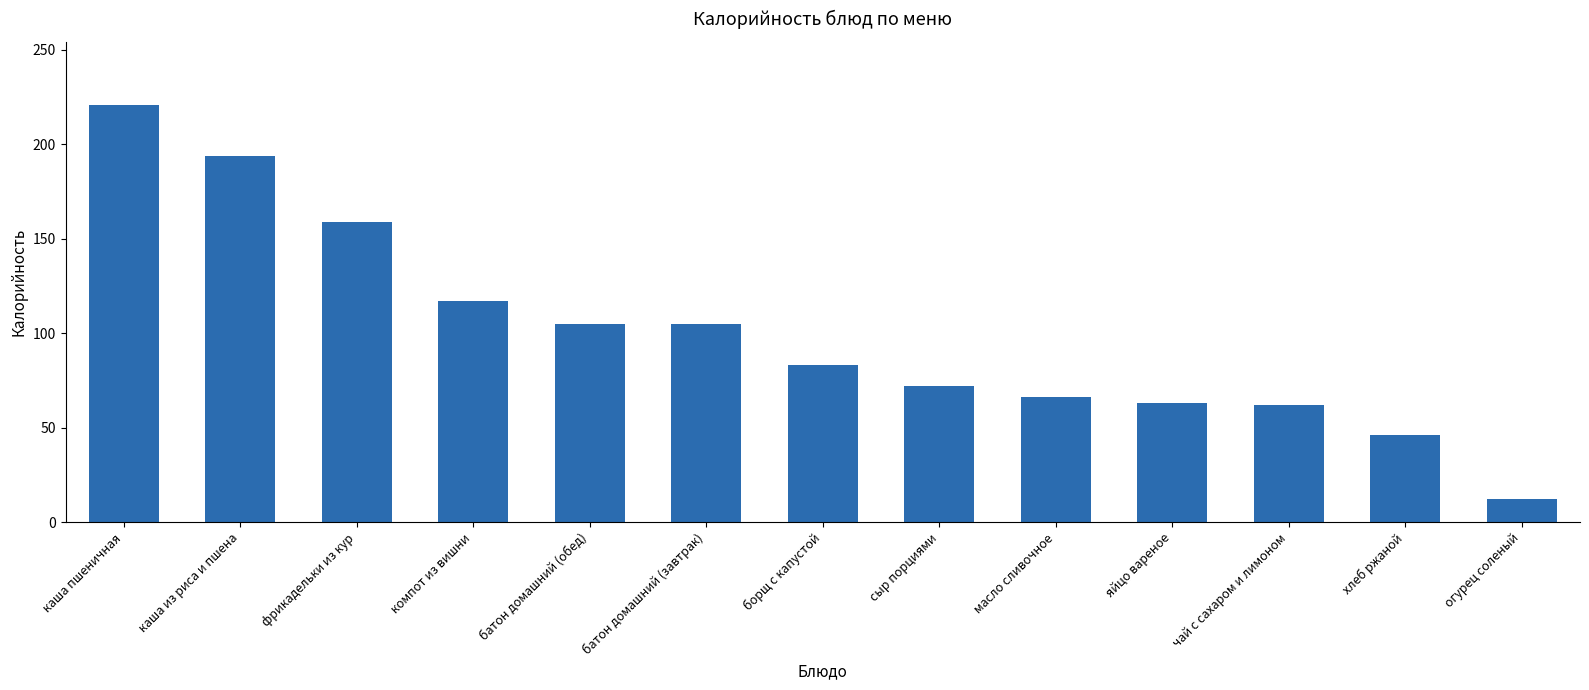

What is the sum of all values?

1304.8